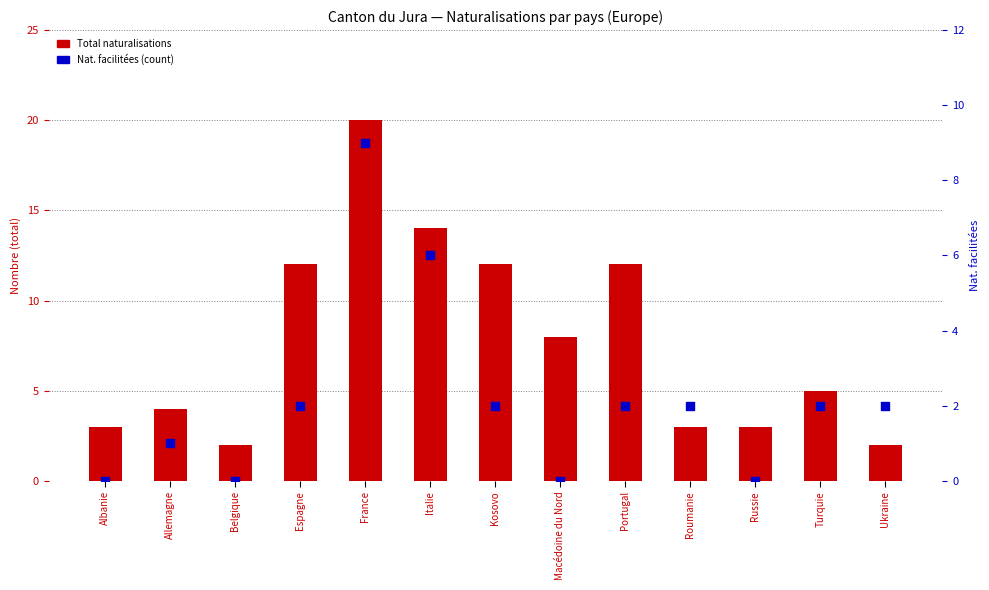

Is the value of Nat. facilitées (count) at Roumanie greater than the value of Total naturalisations at Albanie?

No